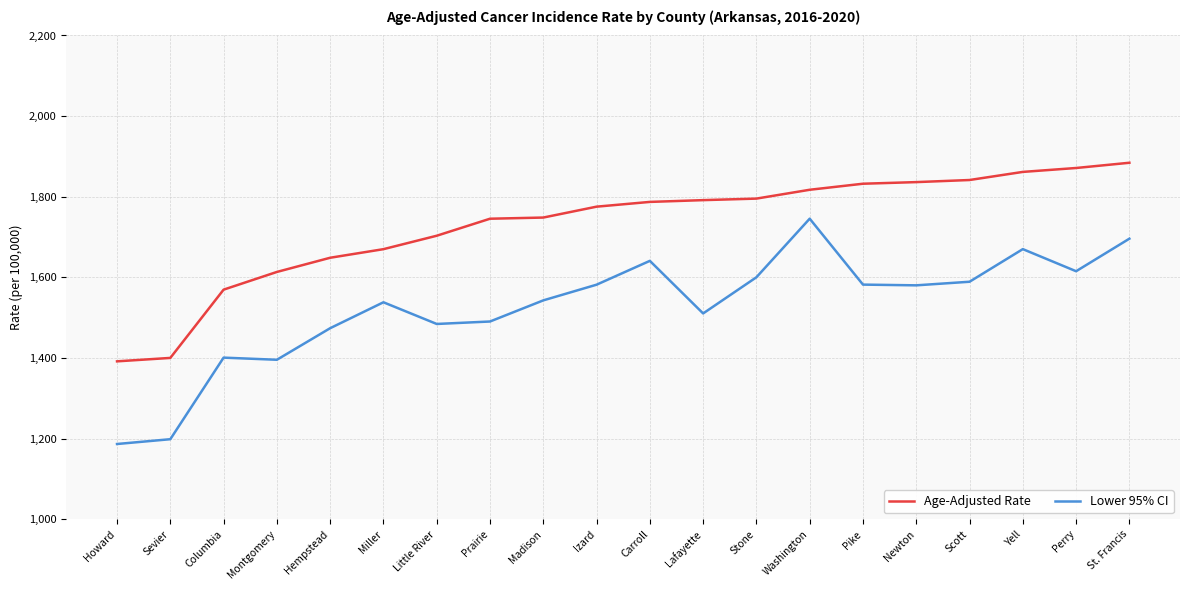

True or false: Lower 95% CI and Age-Adjusted Rate intersect in this chart.

False